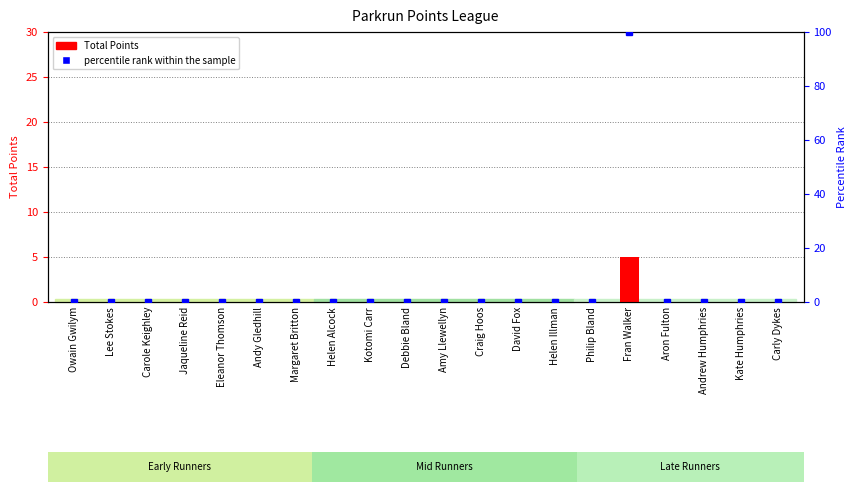

What position from the right is Kotomi Carr?

12